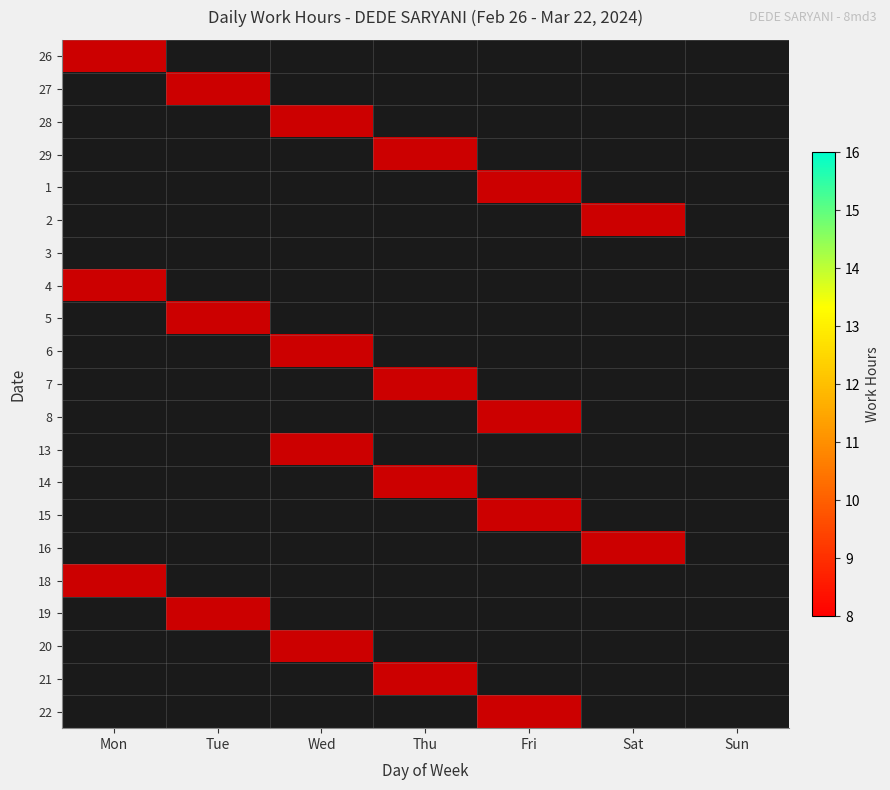

What is the total value across all series at Thu?

17